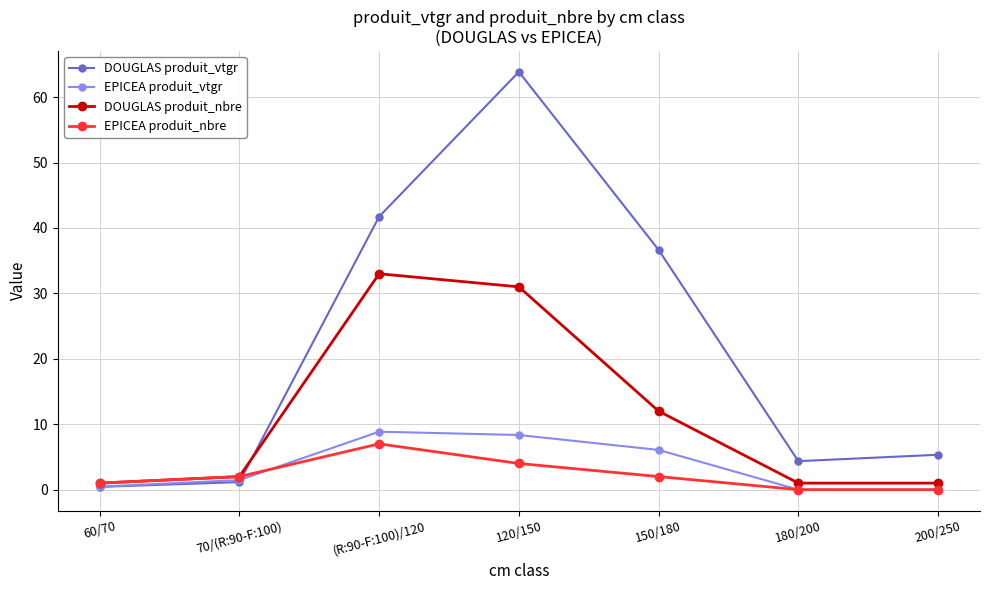

What is the label of the 2nd point from the right?

180/200